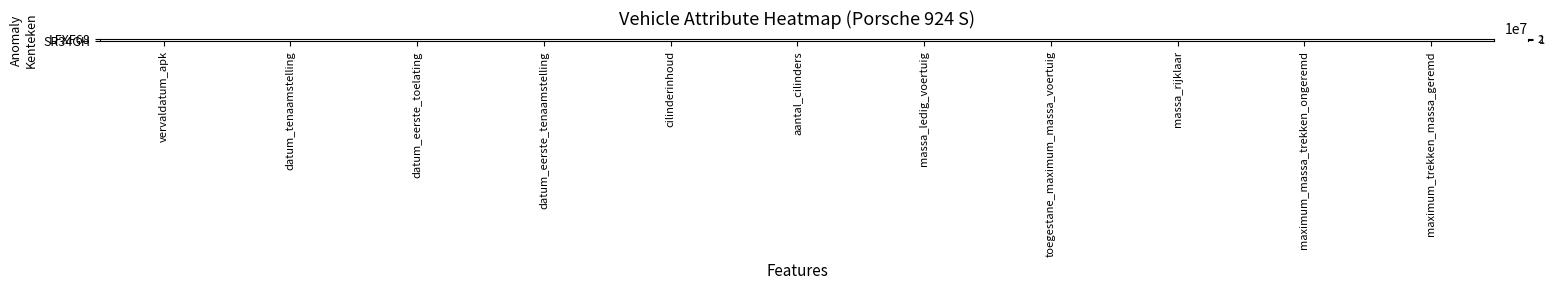

How many series are shown in this chart?

2